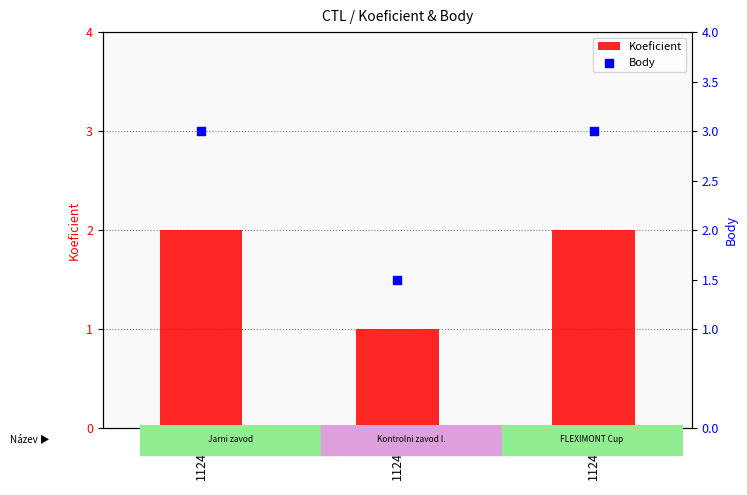

At which category is the sum across all series the highest?

112401